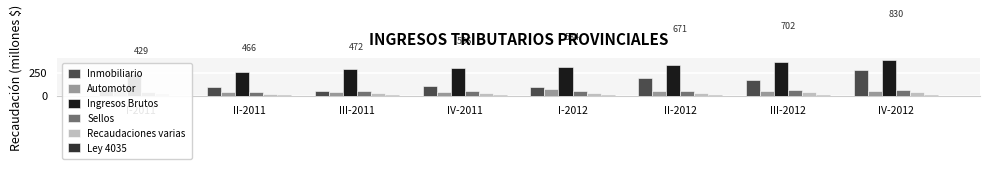

What is the difference between the maximum and minimum values in the Sellos series?

25.9